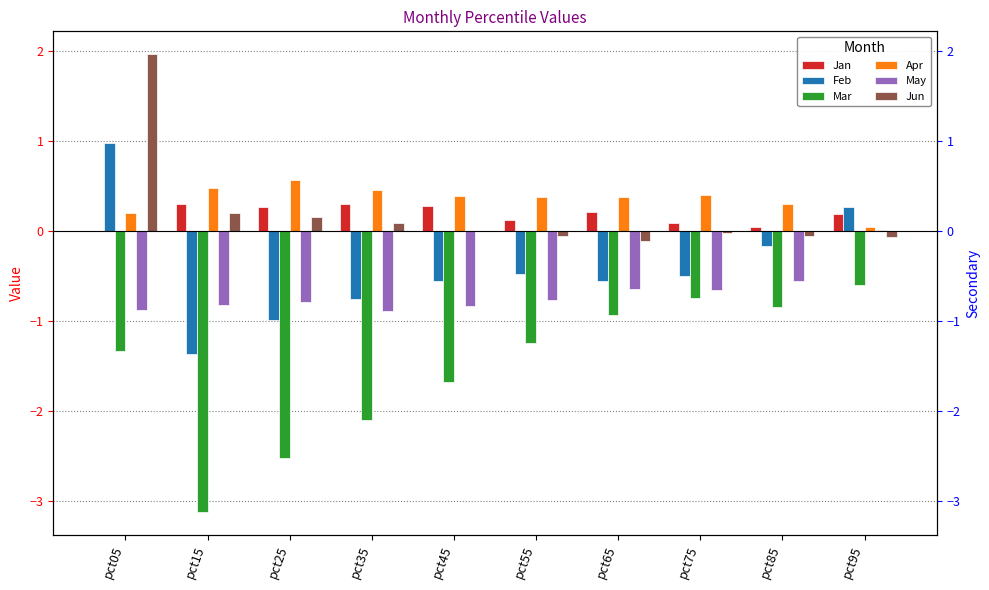

The Apr series shows 0.6 at pct65. True or false?

False